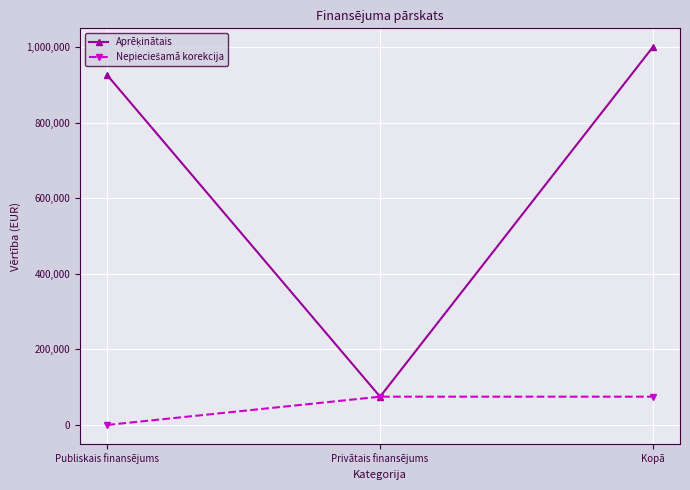

What is the total value across all series at Kopā?

1074802.4